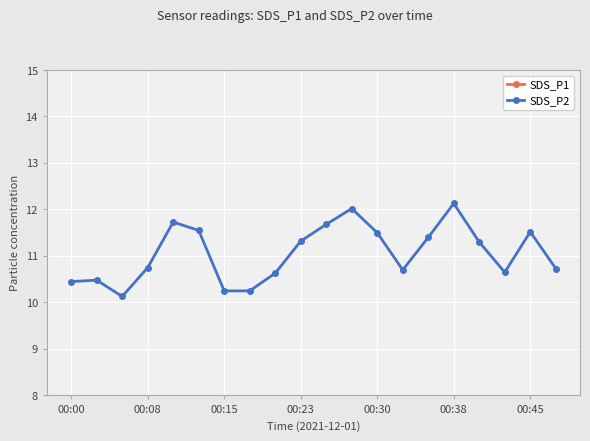

True or false: SDS_P2 and SDS_P1 intersect in this chart.

False